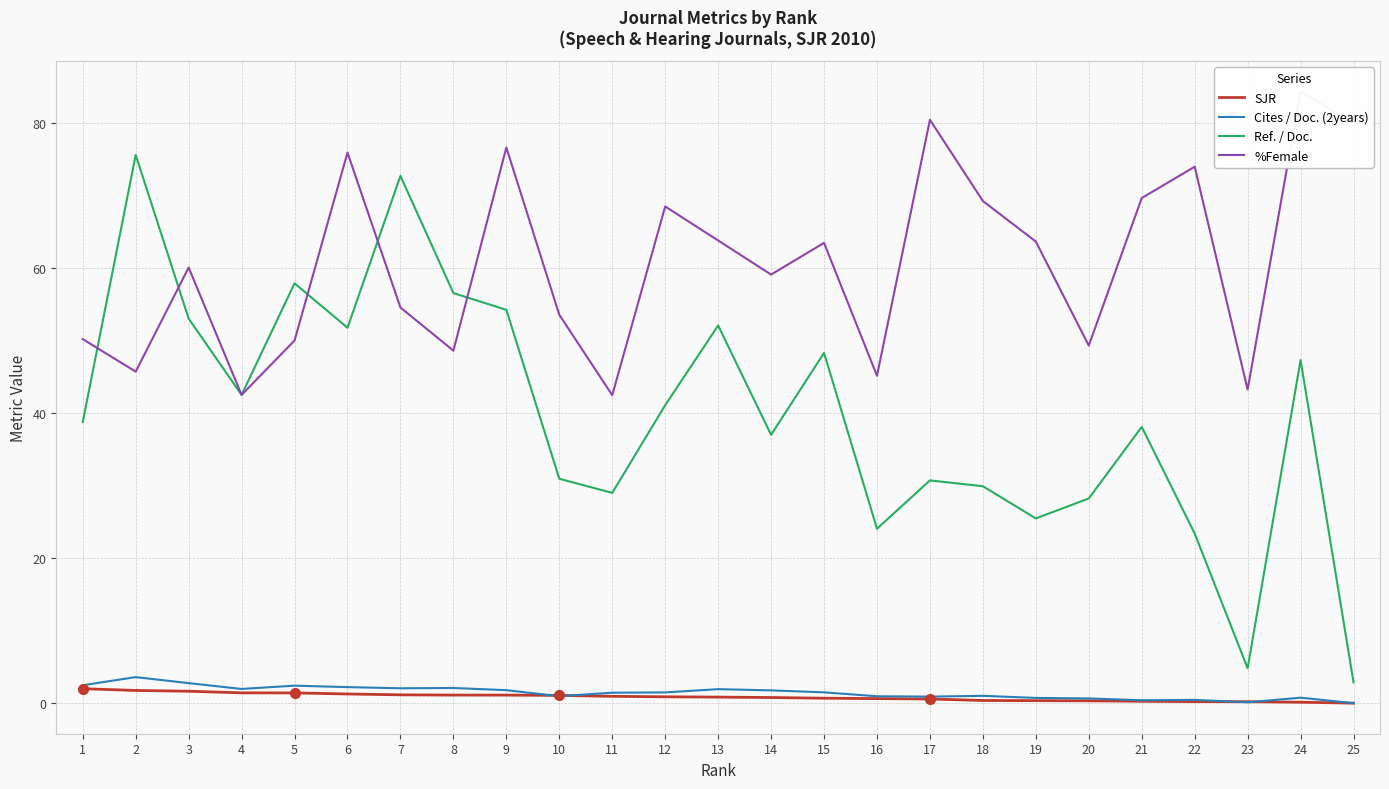

What is the value of the SJR point at the 18th from the left?

0.4